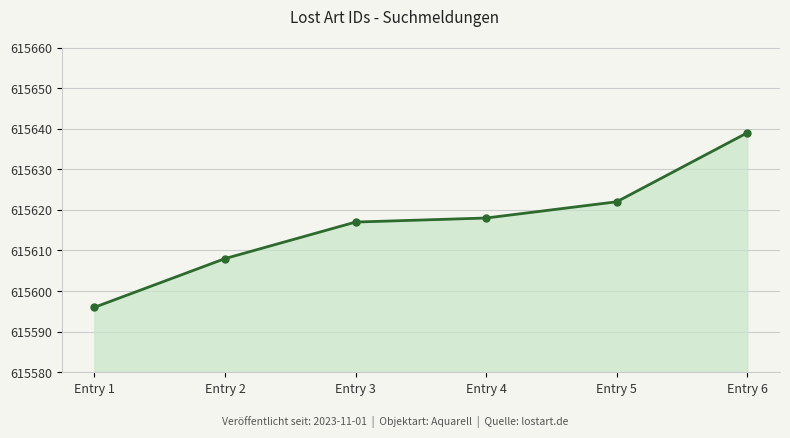

Which label corresponds to the smallest value in the chart?

Entry 1